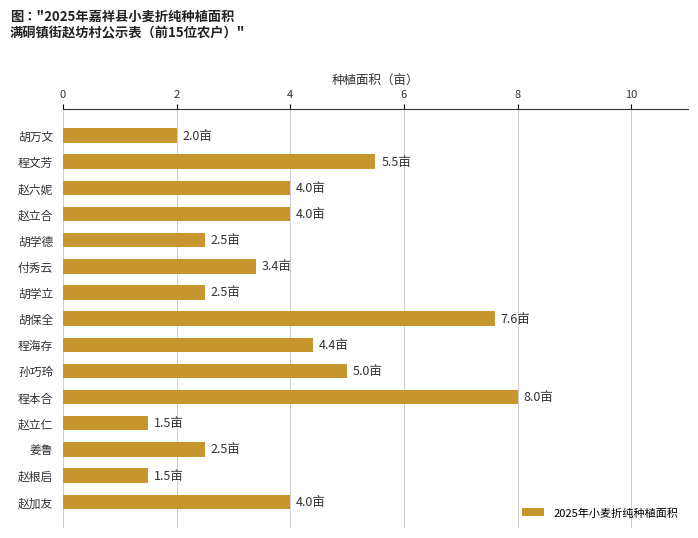

Which category has the highest value across all series?

程本合